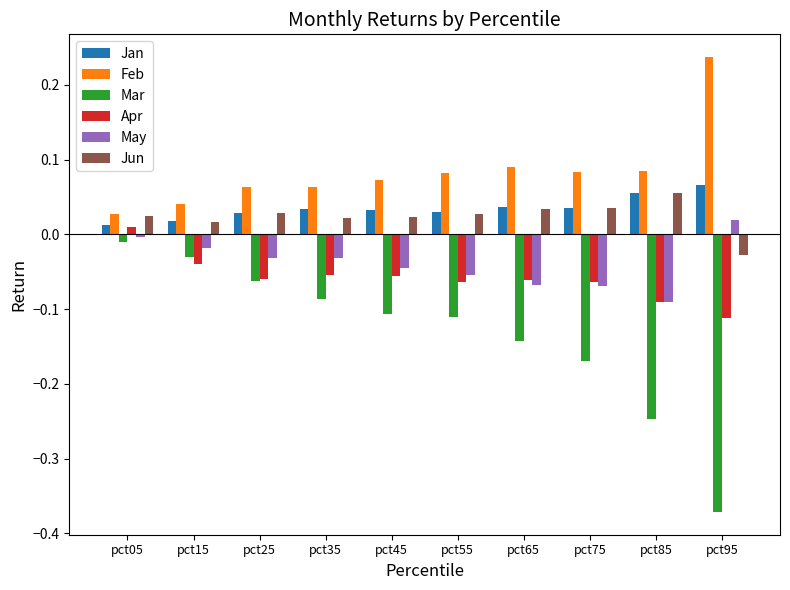

At which category is the sum across all series the highest?

pct05